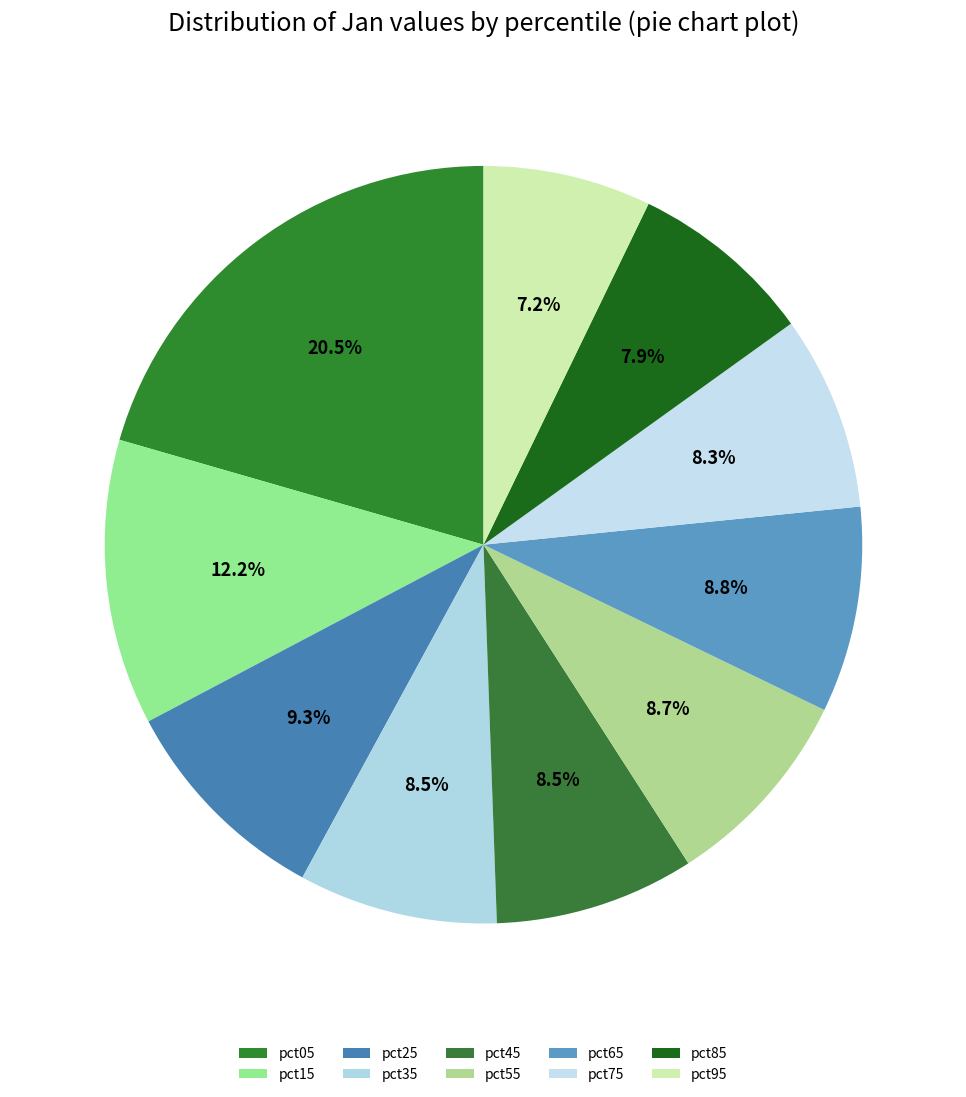

What is the ratio of the value at pct25 to the value at pct35?

1.1